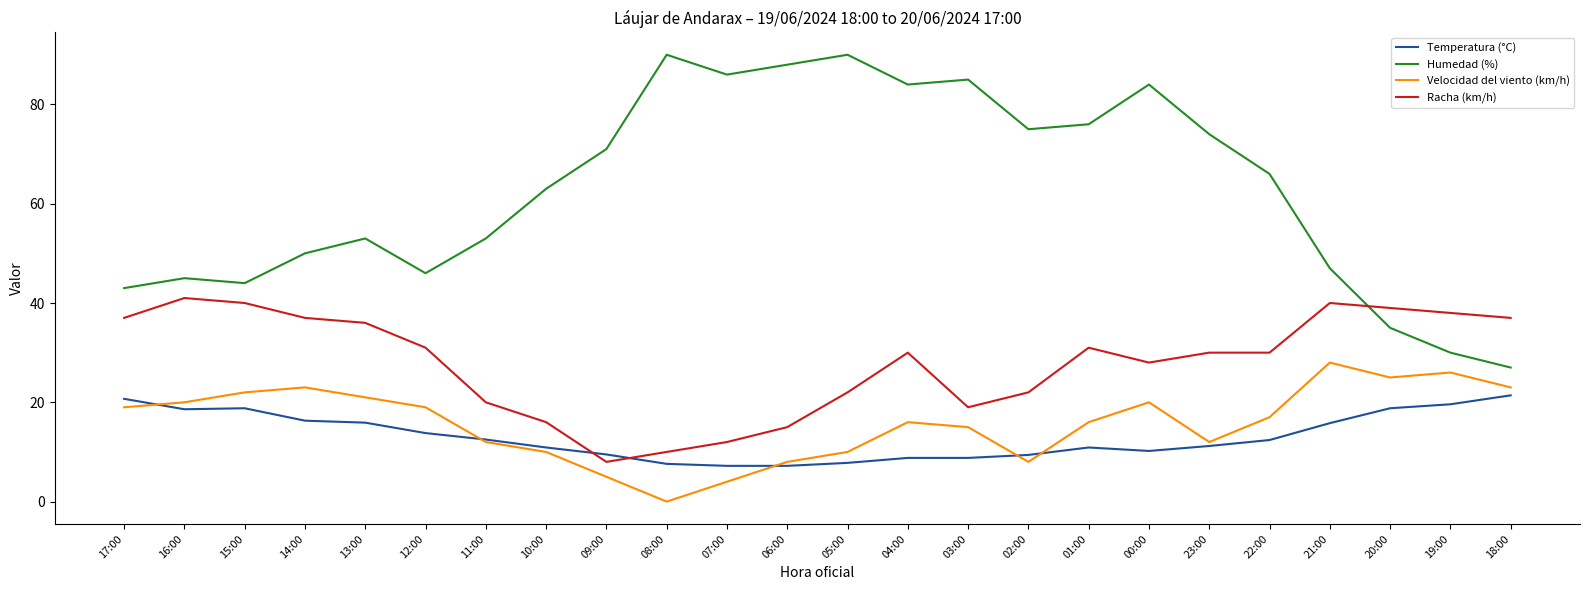

How many lines are shown in the chart?

4